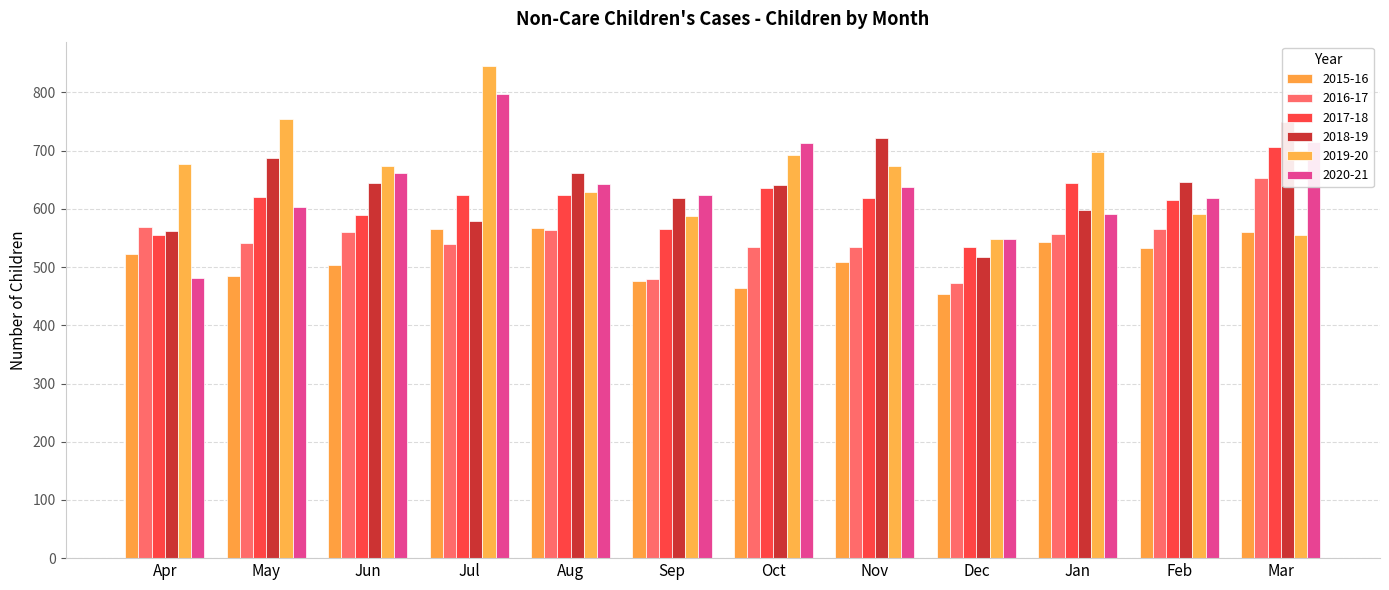

What is the sum of the 2017-18 values at Mar and Aug?

1330